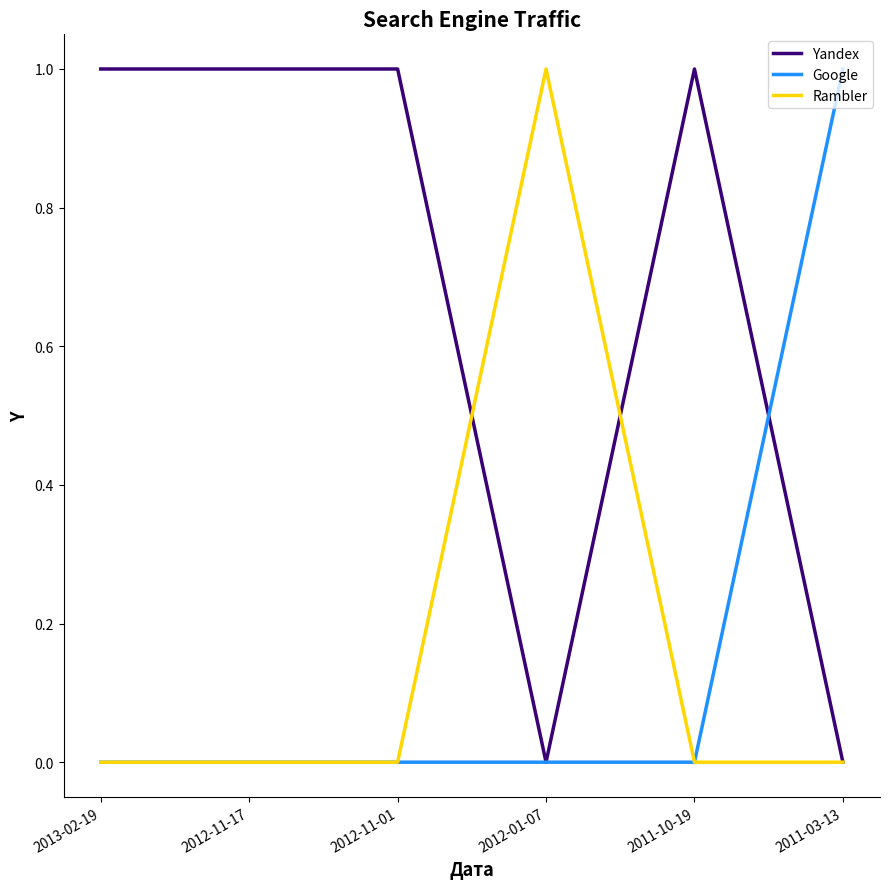

What position from the left is 2013-02-19?

1